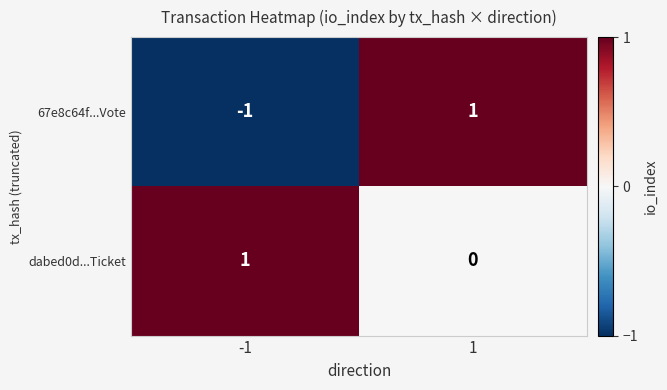

At how many categories does at least one series exceed 0?

2